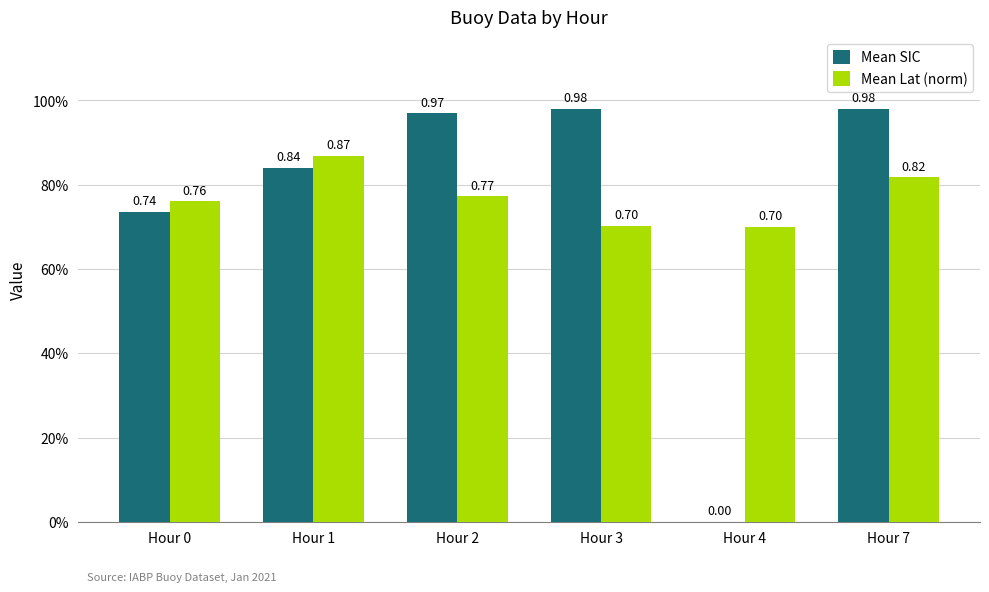

Is it true that Mean SIC equals 1.4 at Hour 1?

False